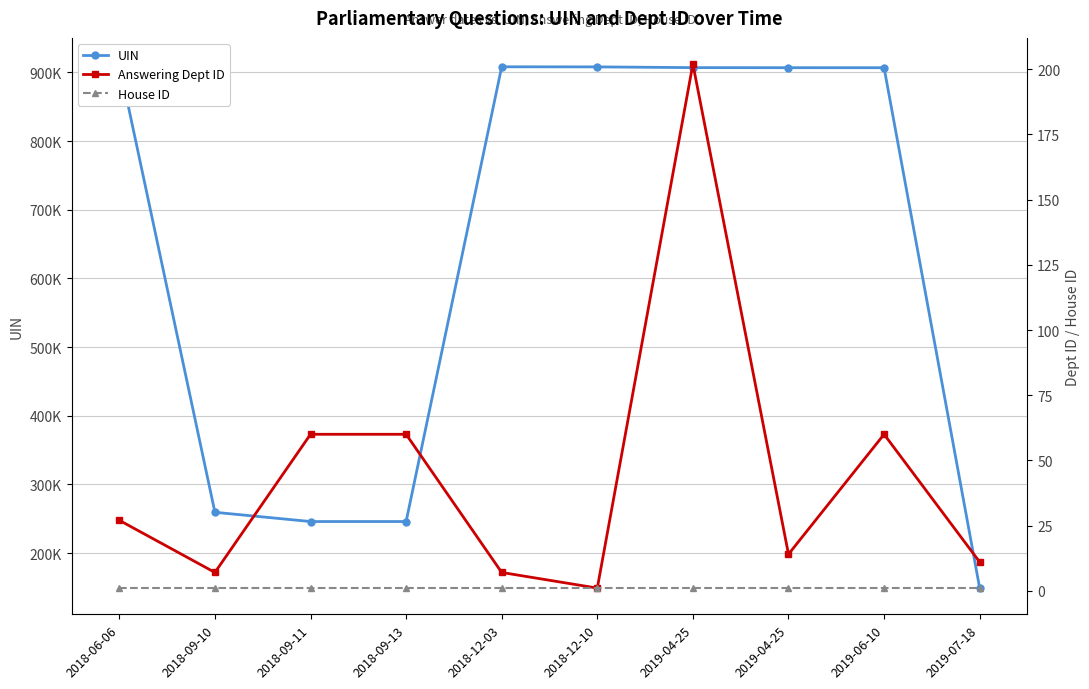

Which series has the widest spread of values?

UIN